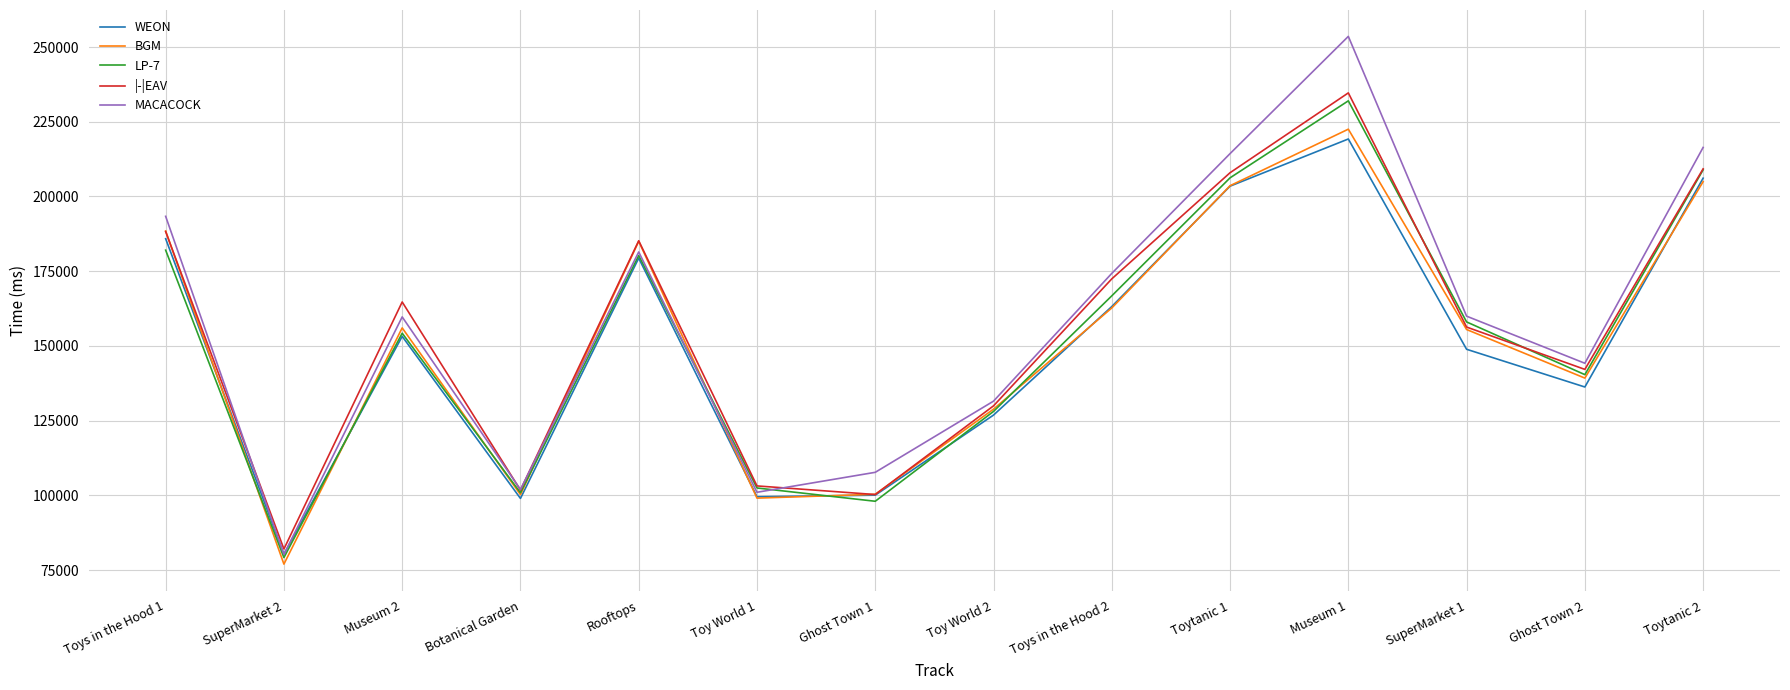

What is the minimum value for WEON?

80291